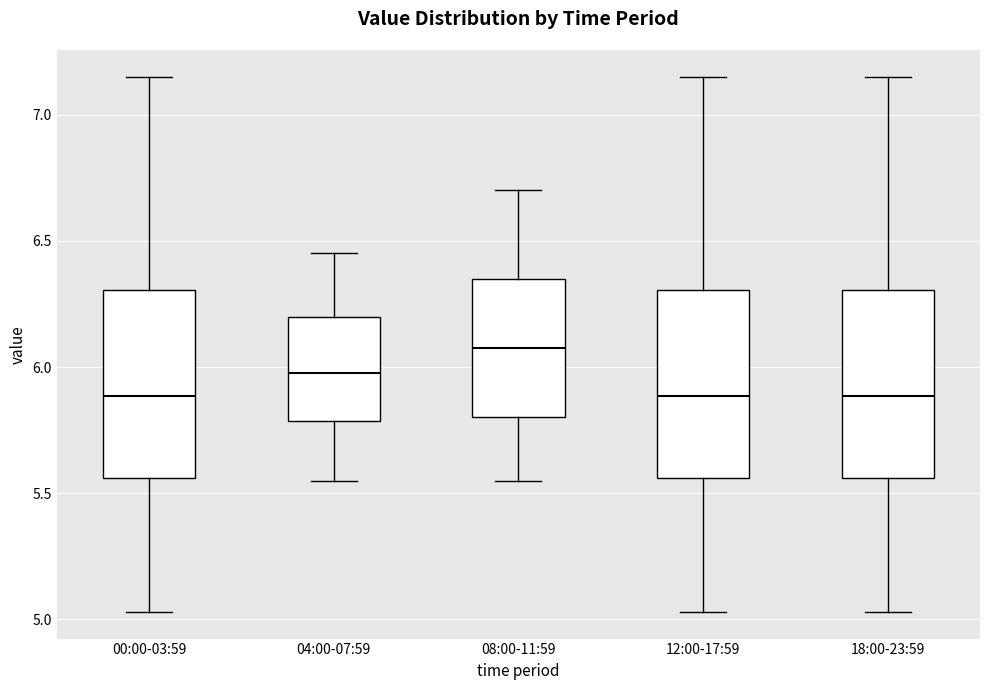

Reading left to right, transcribe this box plot: for each box, give where its median line is, the range the box spans, and where its two whiskers end, as read against the y-axis. The values are not printed on the chart, so give them approximately, as read against the axis.

00:00-03:59: median 5.90, box 5.55 to 6.30, whiskers 5.05 to 7.15
04:00-07:59: median 6.00, box 5.80 to 6.20, whiskers 5.55 to 6.45
08:00-11:59: median 6.10, box 5.80 to 6.35, whiskers 5.55 to 6.70
12:00-17:59: median 5.90, box 5.55 to 6.30, whiskers 5.05 to 7.15
18:00-23:59: median 5.90, box 5.55 to 6.30, whiskers 5.05 to 7.15